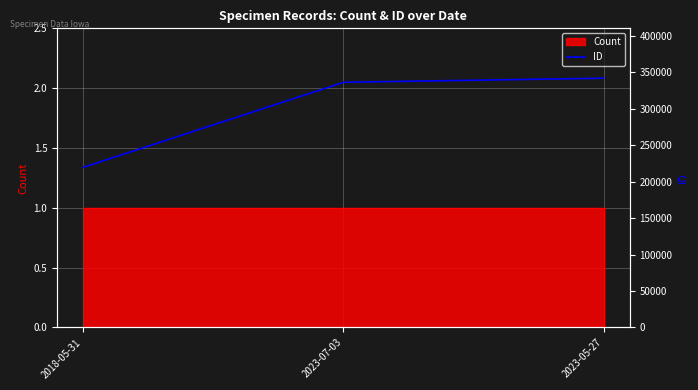

What is the label of the 1st point from the left?

2018-05-31